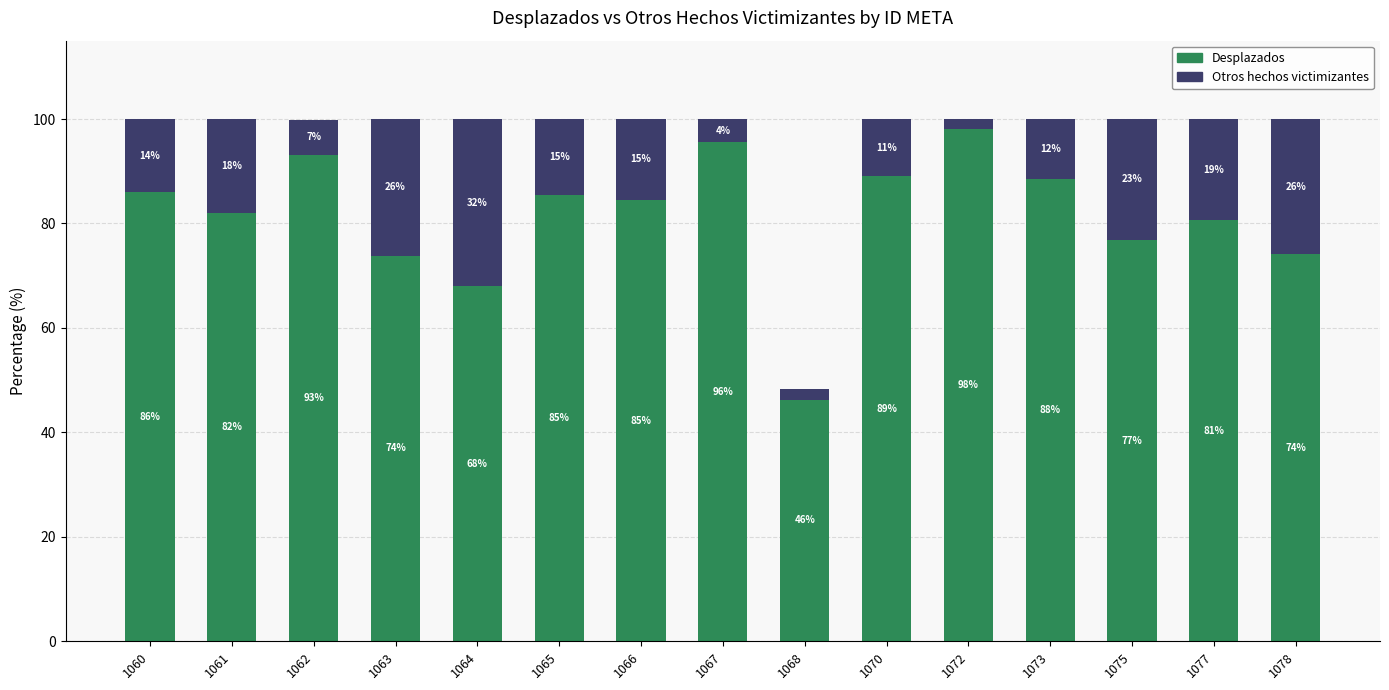

Which category has the lowest value in the Desplazados series?

1068